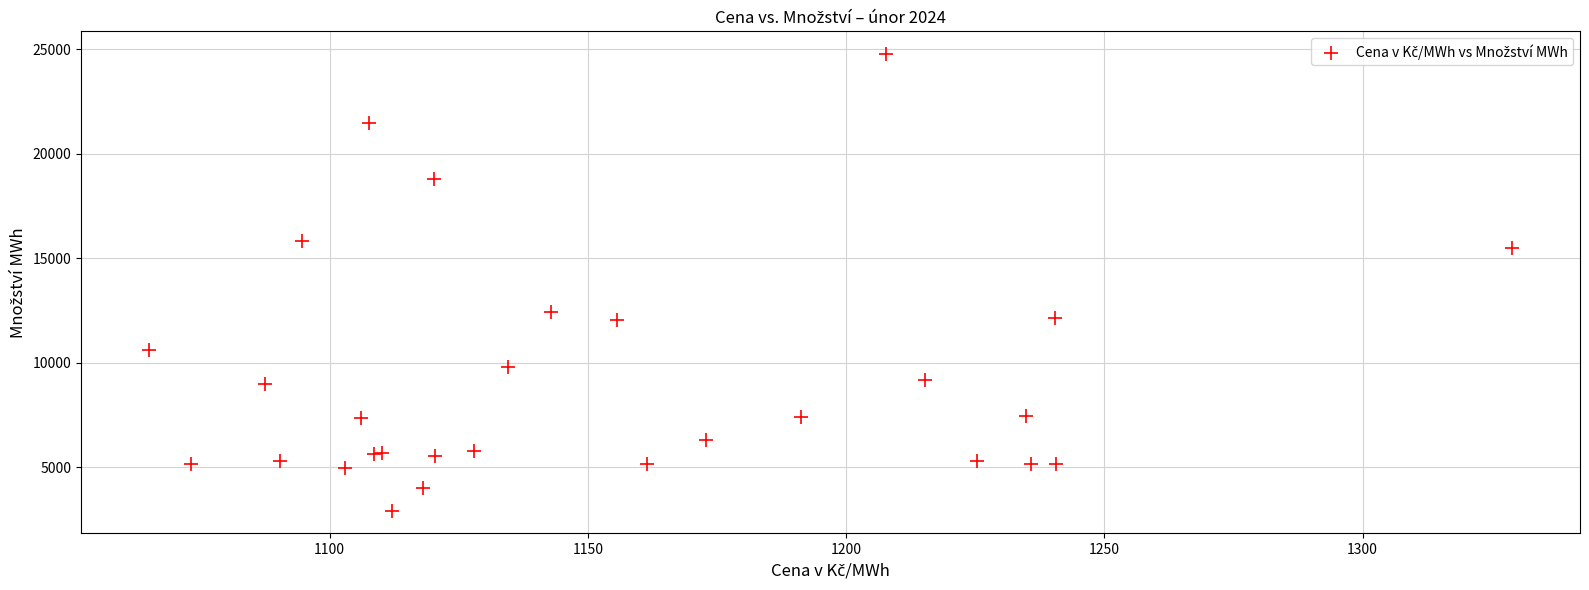

What Y value in the scatter plot is closest to 13844?

12446.6